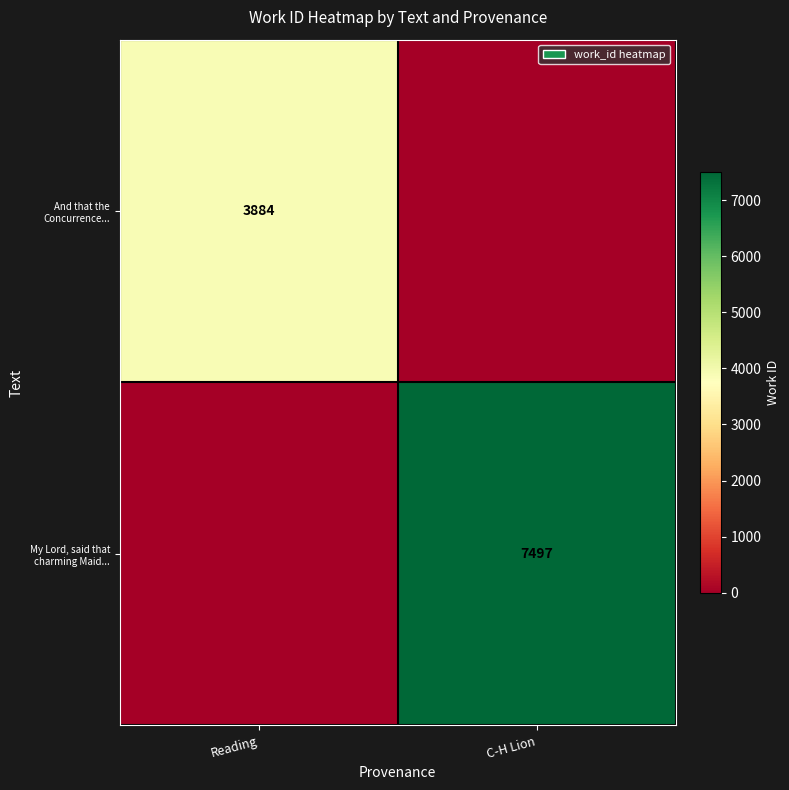

How many series are shown in this chart?

2